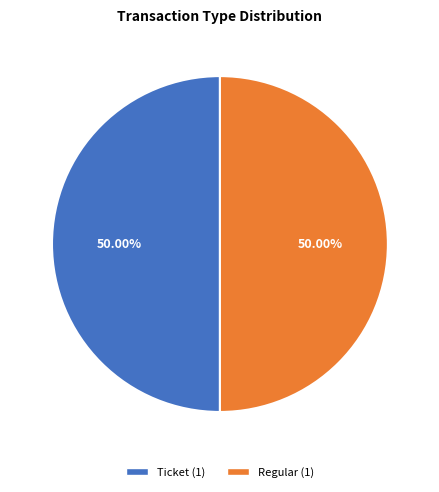

Combined, do Ticket and Regular account for over 50%?

Yes